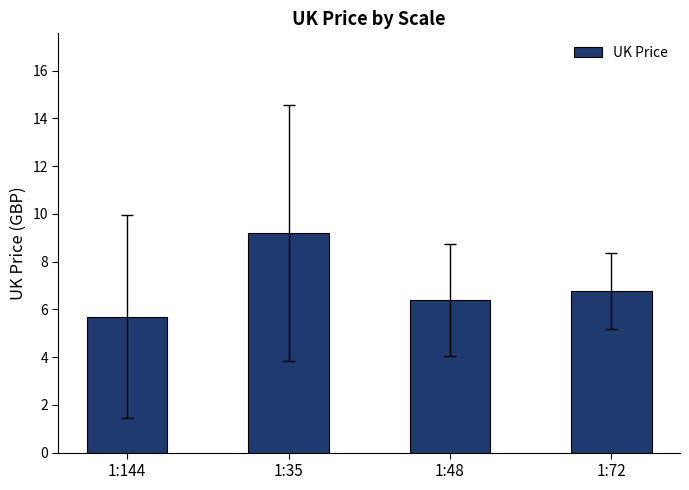

The value at 1:48 is 6.4. True or false?

True